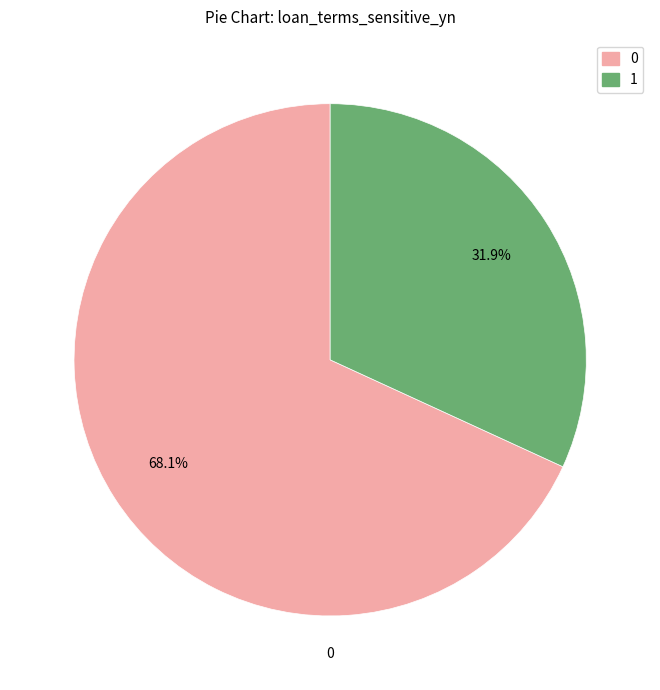

Does any single category account for the majority?

Yes